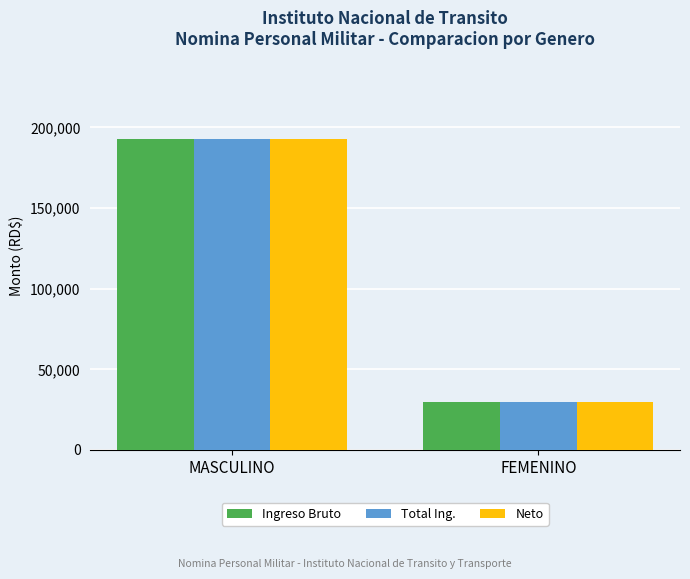

How many groups of bars are there?

2